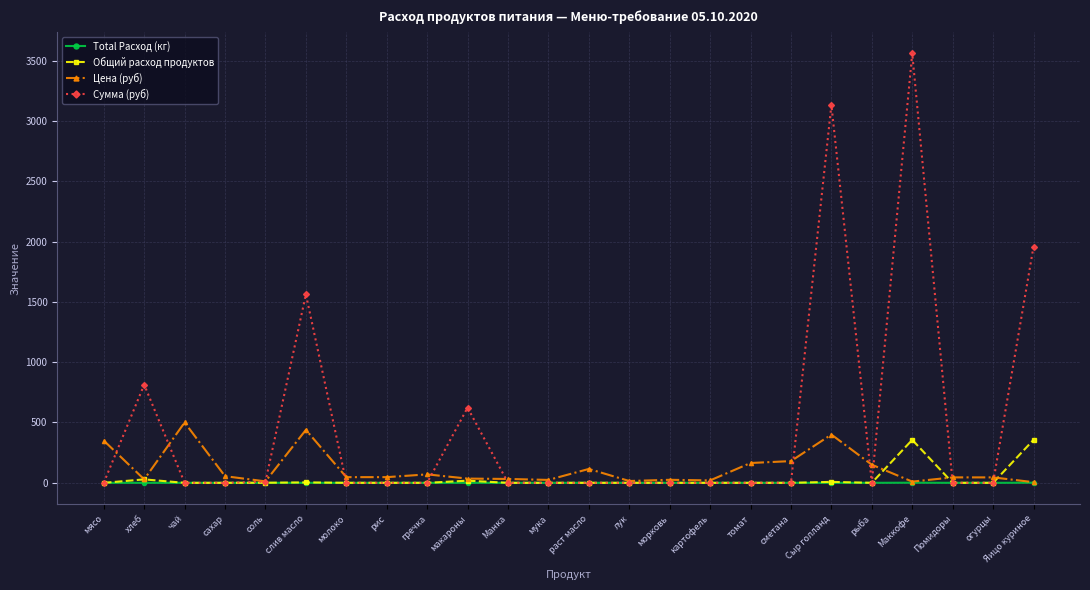

True or false: Общий расход продуктов has more than 1 interior local peaks.

True